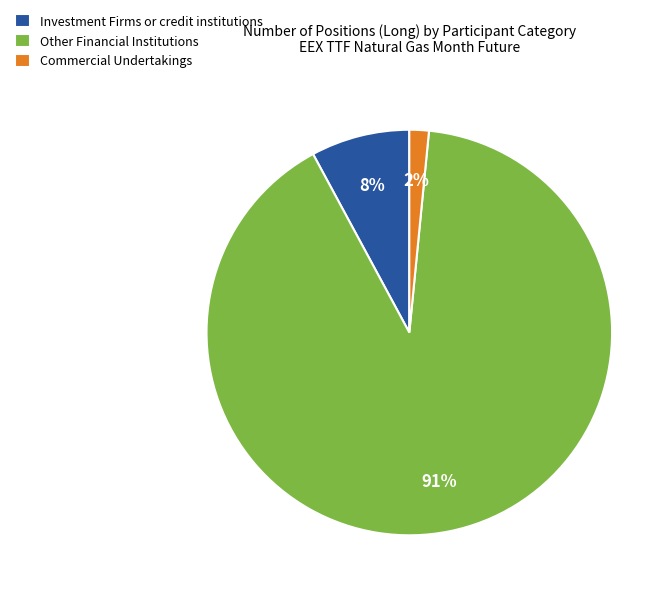

Between Commercial Undertakings and Other Financial Institutions, which is larger?

Other Financial Institutions